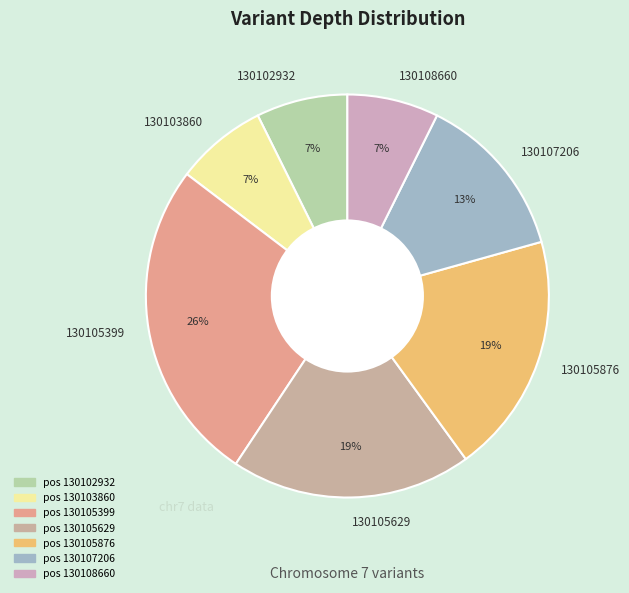

To the nearest percent, what portion does 130102932 represent?

7%